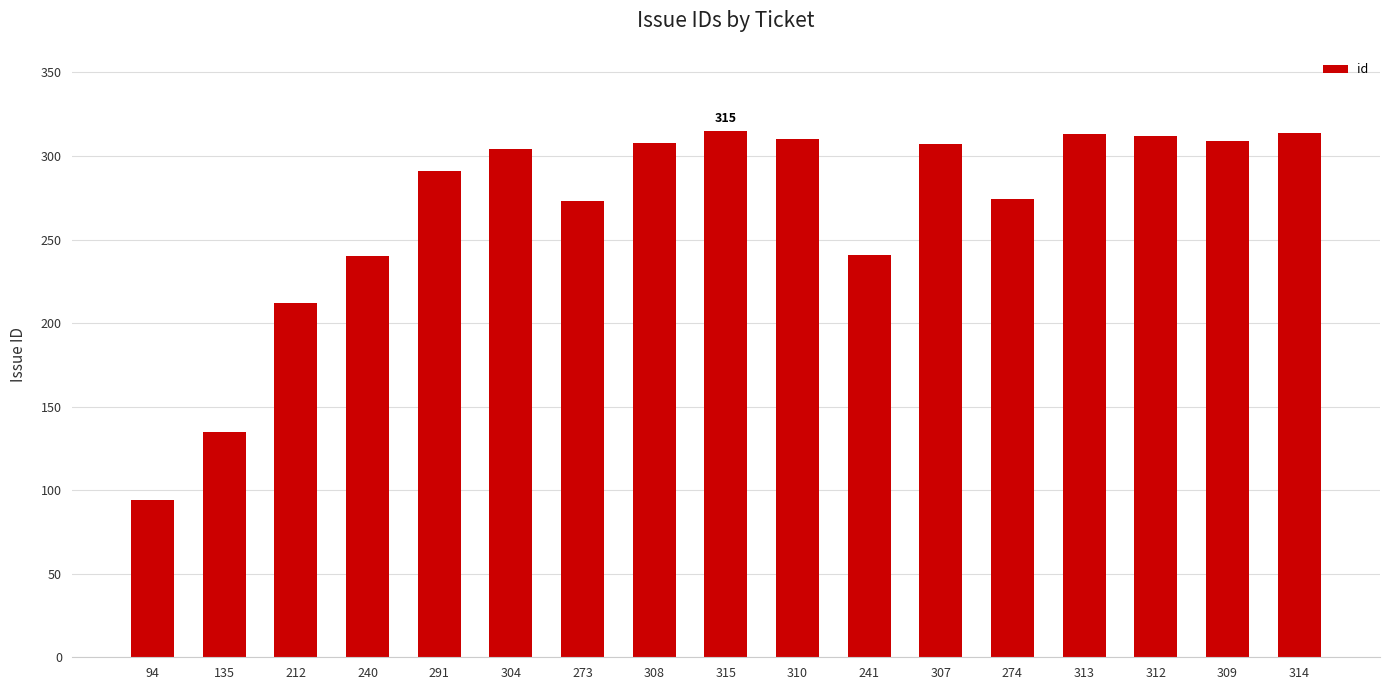

What is the label of the 5th bar from the left?

291